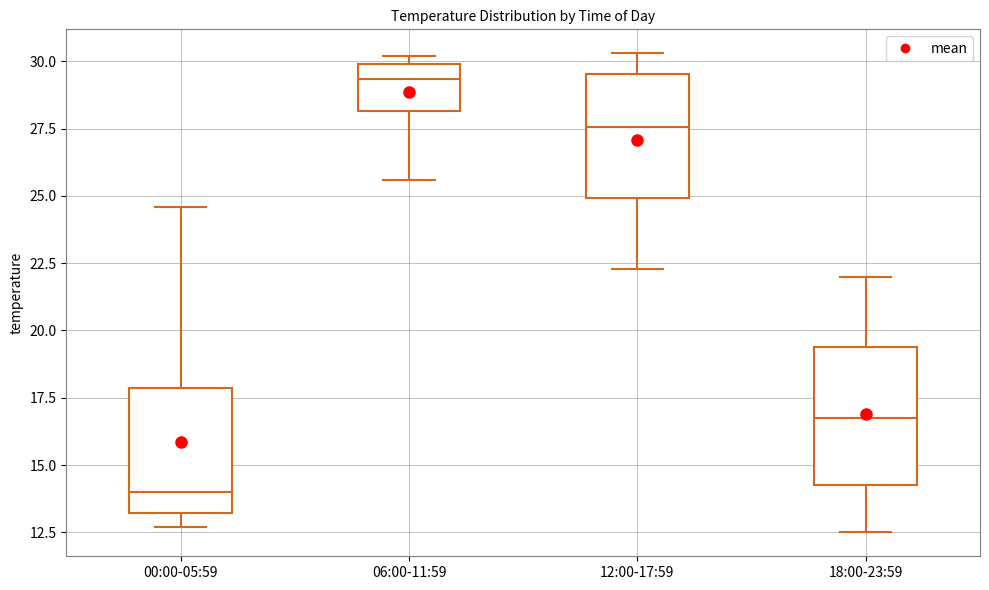

Where is the upper edge of the box for 00:00-05:59 on the y-axis? The values are not printed on the chart, so give them approximately, as read against the axis.

18.0